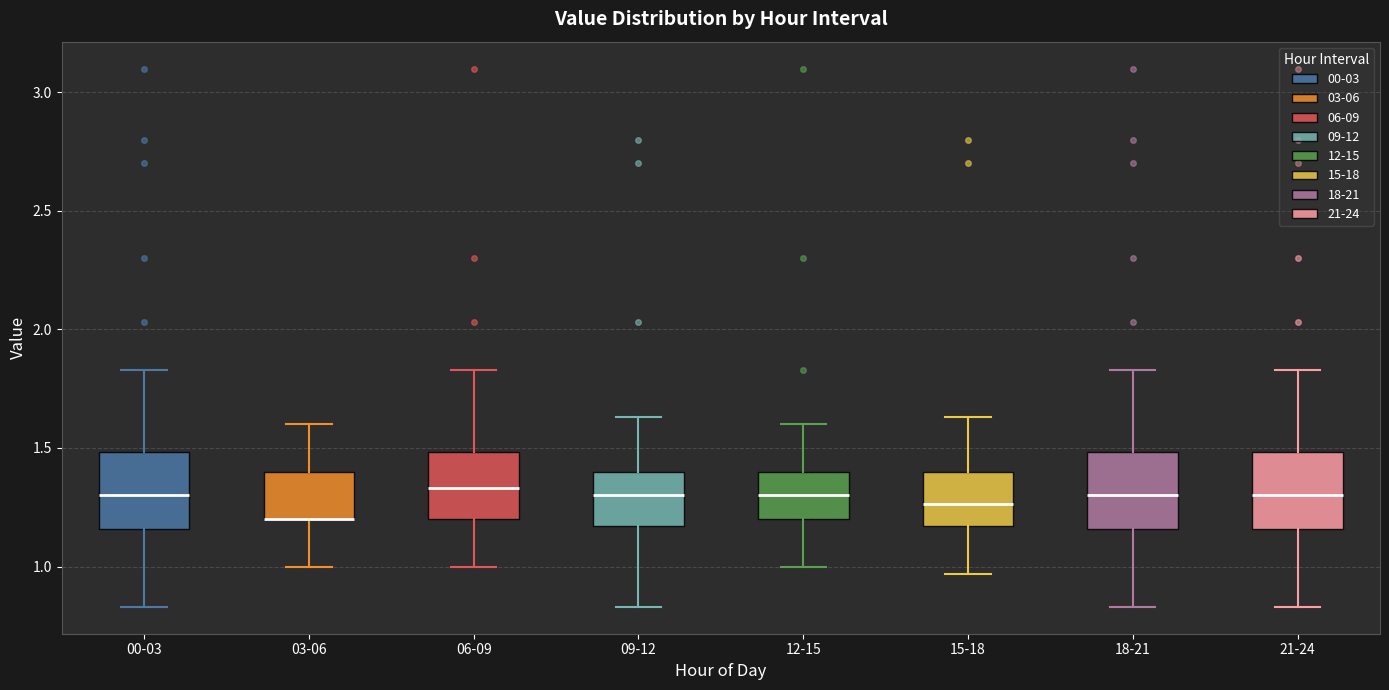

Reading left to right, transcribe this box plot: for each box, give where its median line is, the range the box spans, and where its two whiskers end, as read against the y-axis. The values are not printed on the chart, so give them approximately, as read against the axis.

00-03: median 1.30, box 1.15 to 1.50, whiskers 0.85 to 1.85
03-06: median 1.20 (drawn on the box's lower edge), box 1.20 to 1.40, whiskers 1.00 to 1.60
06-09: median 1.35, box 1.20 to 1.50, whiskers 1.00 to 1.85
09-12: median 1.30, box 1.15 to 1.40, whiskers 0.85 to 1.65
12-15: median 1.30, box 1.20 to 1.40, whiskers 1.00 to 1.60
15-18: median 1.25, box 1.15 to 1.40, whiskers 0.95 to 1.65
18-21: median 1.30, box 1.15 to 1.50, whiskers 0.85 to 1.85
21-24: median 1.30, box 1.15 to 1.50, whiskers 0.85 to 1.85